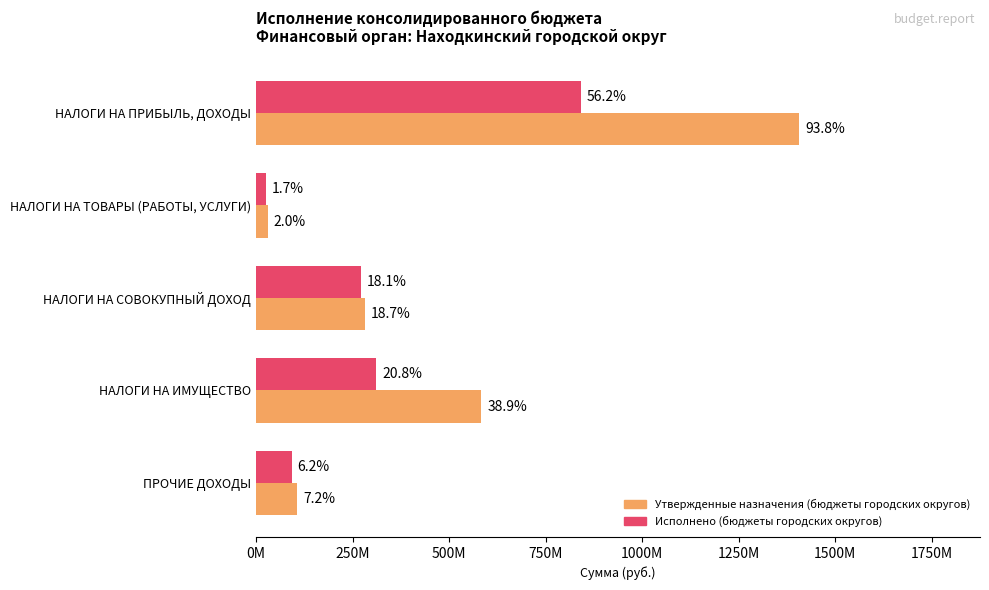

Which series has the widest spread of values?

Утвержденные назначения (бюджеты городских округов)